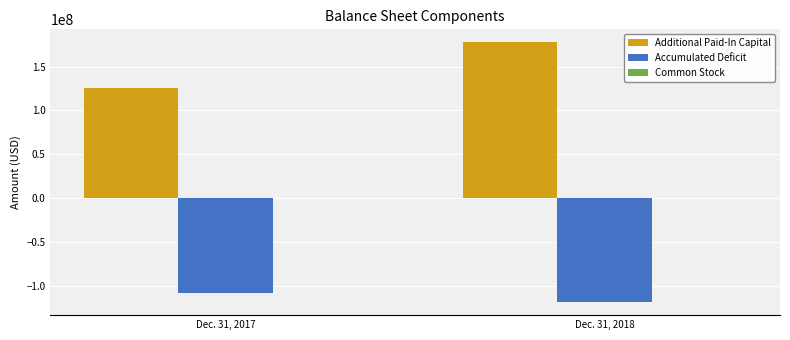

At which label is Additional Paid-In Capital closest to 151808622?

Dec. 31, 2017